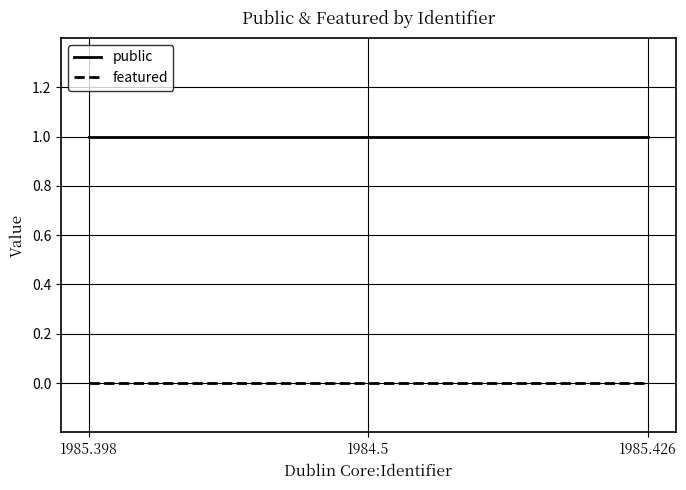

Is this an area chart (filled region under the line)?

No